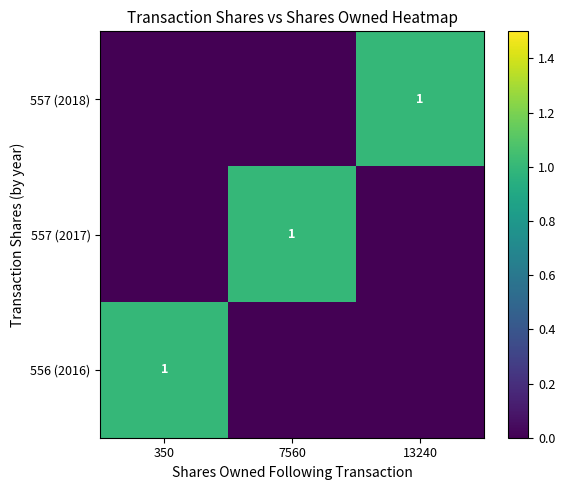

True or false: 556 (2016) has a value of 0 at 350.

False